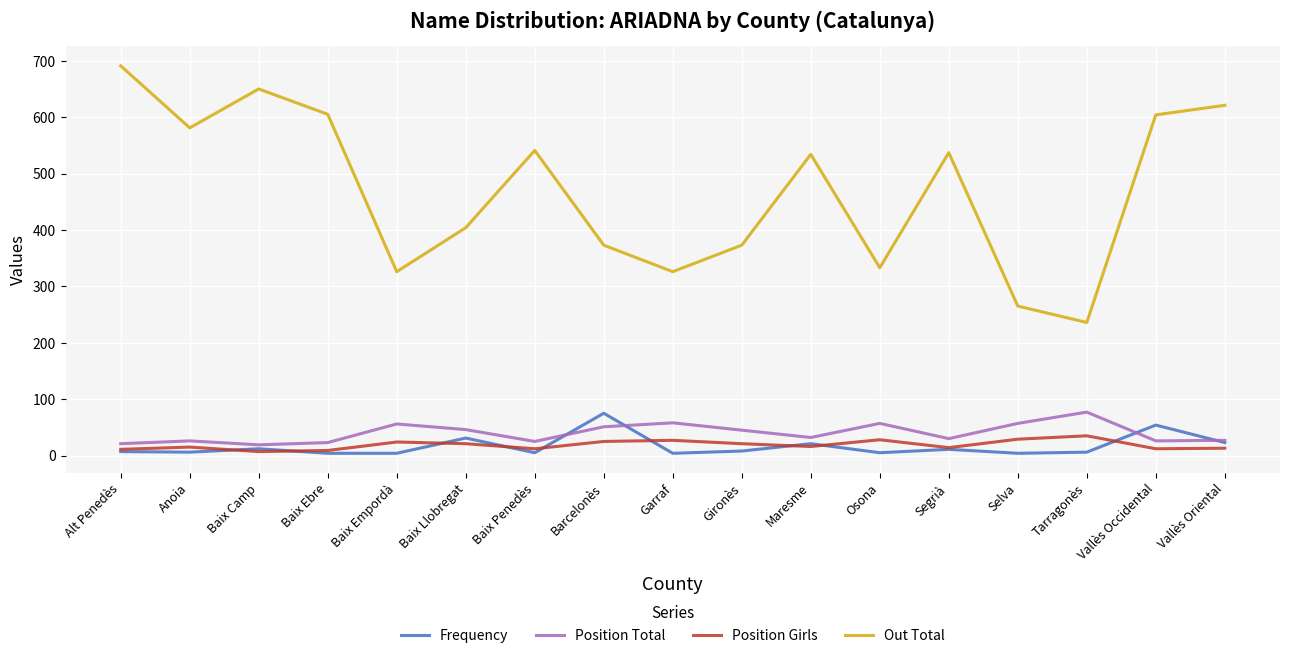

Is the value of Out Total at Barcelonès greater than the value of Position Total at Maresme?

Yes